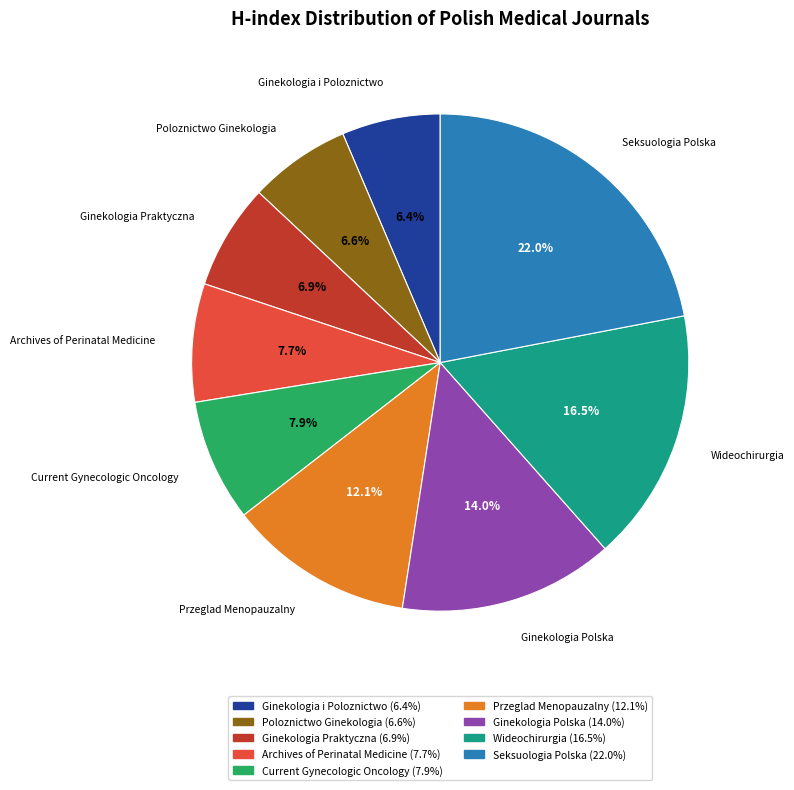

To the nearest percent, what is the difference between the Ginekologia Polska and Ginekologia Praktyczna slice percentages?

7%